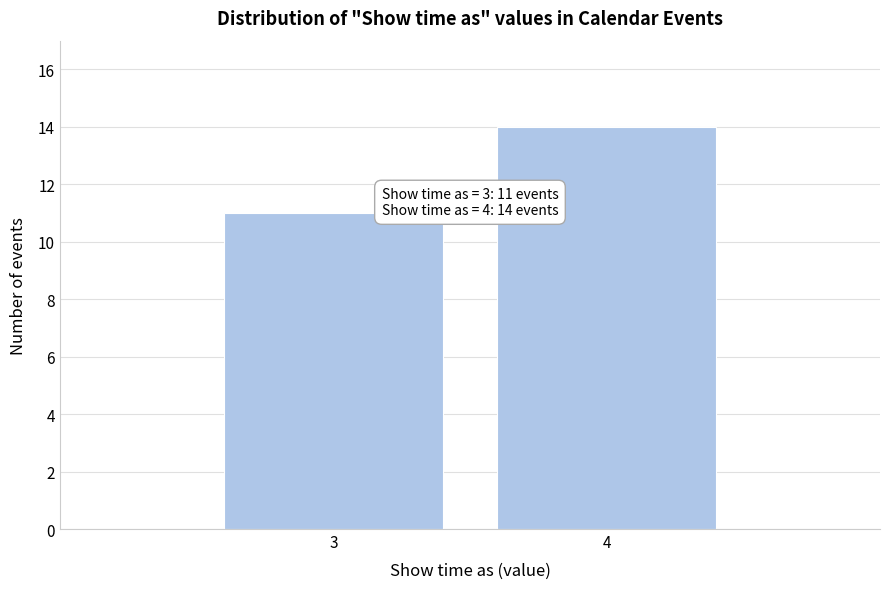

Reading left to right, list all the values displayed in this chart.

11	14